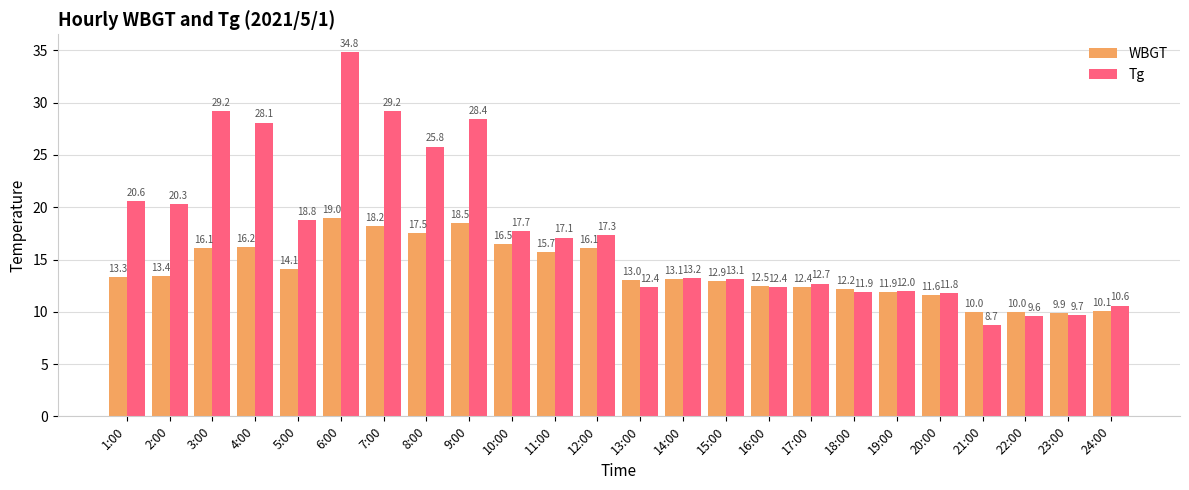

List the series in order of their overall mean, lowest first.

WBGT, Tg